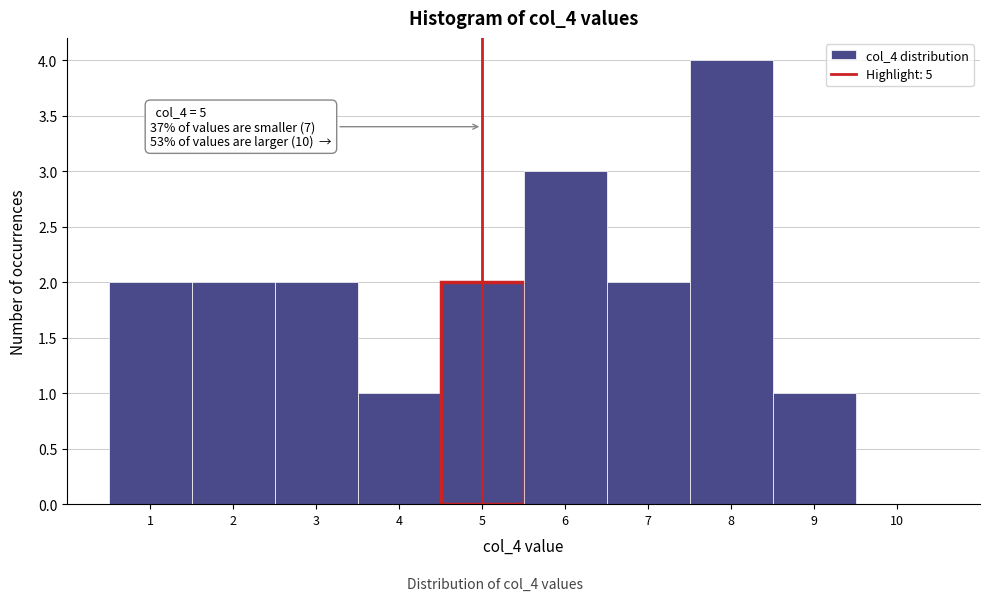

Reading right to left, what are all the values shown in this chart?

10=0	9=1	8=4	7=2	6=3	5=2	4=1	3=2	2=2	1=2